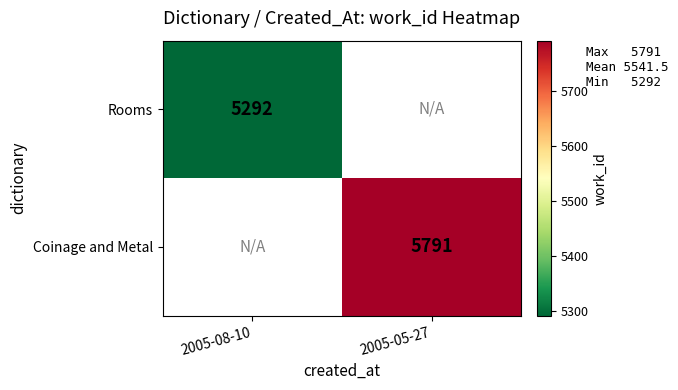

The value of Coinage and Metal at 2005-05-27 is 1596. True or false?

False